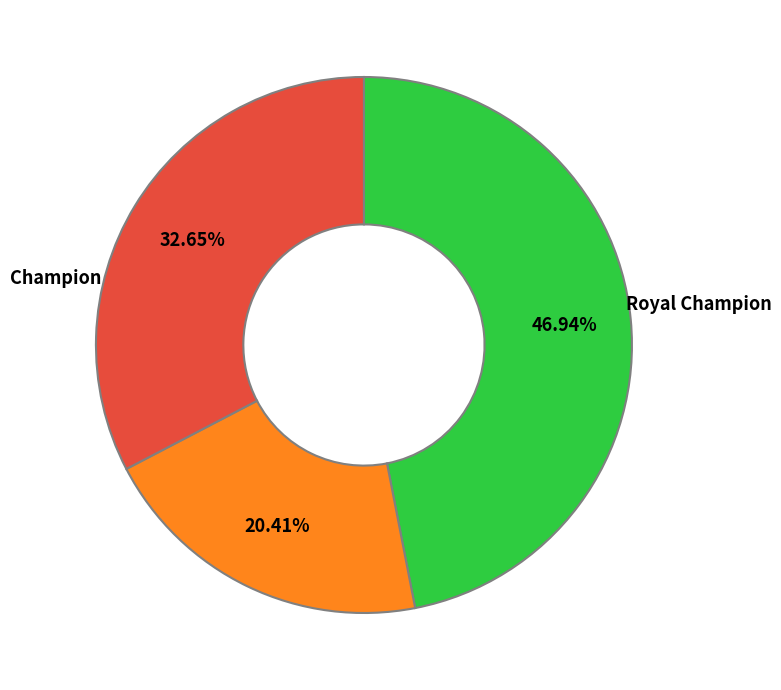

Is there any slice that represents more than half of the pie?

No